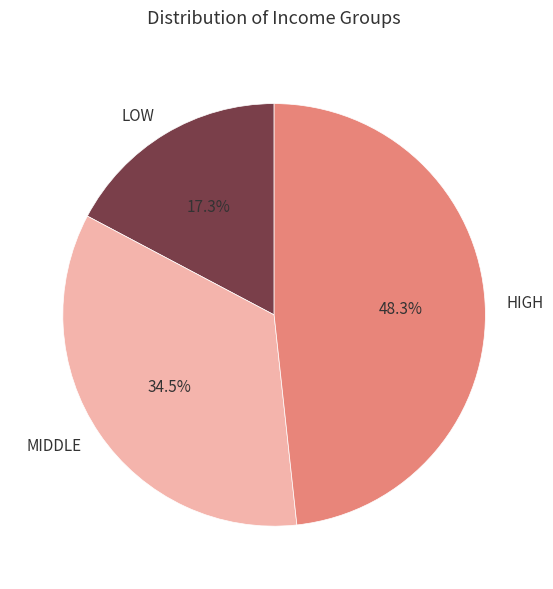

Is there a majority slice in this chart?

No